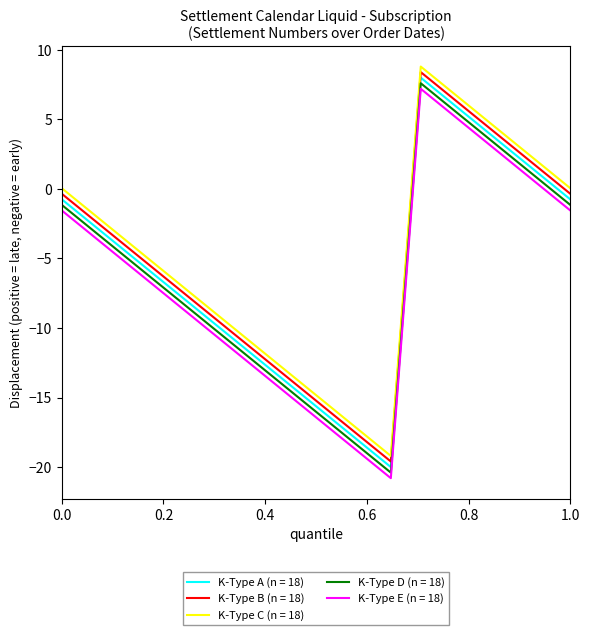

What is the greatest value displayed?

8.8